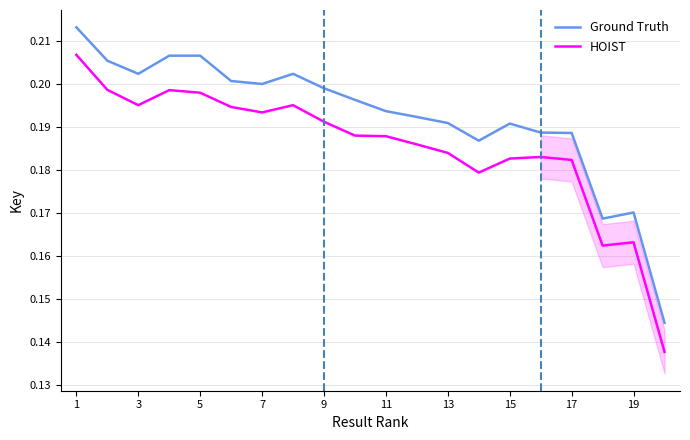

Where is the first local minimum for HOIST?

3